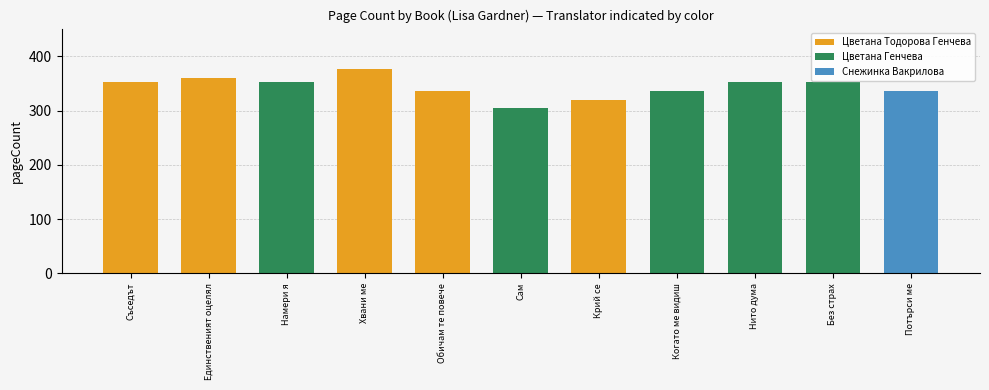

What is the difference between the maximum and minimum values?

72